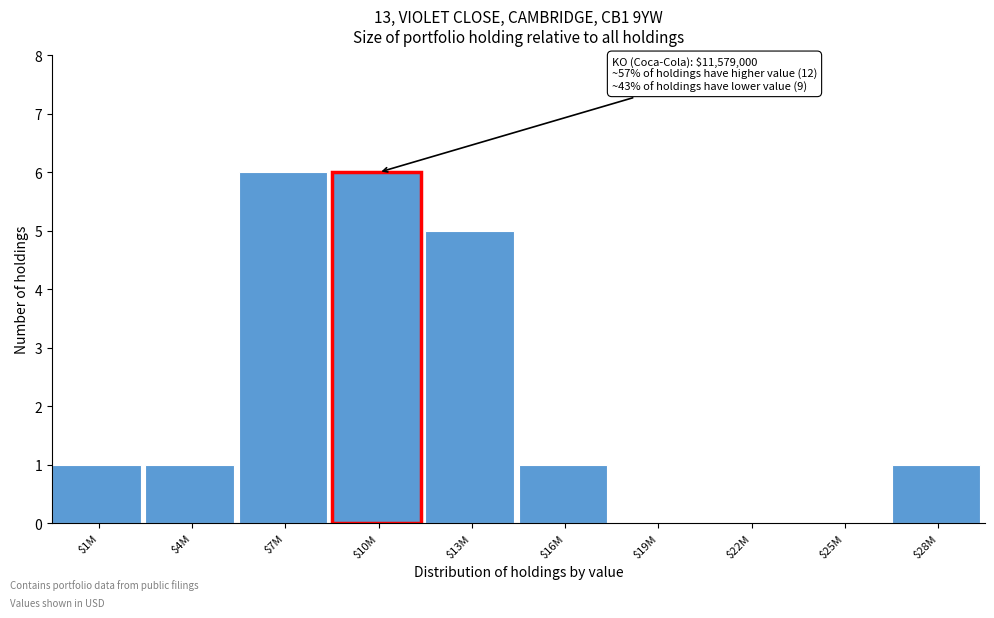

What is the maximum value shown in the chart?

6